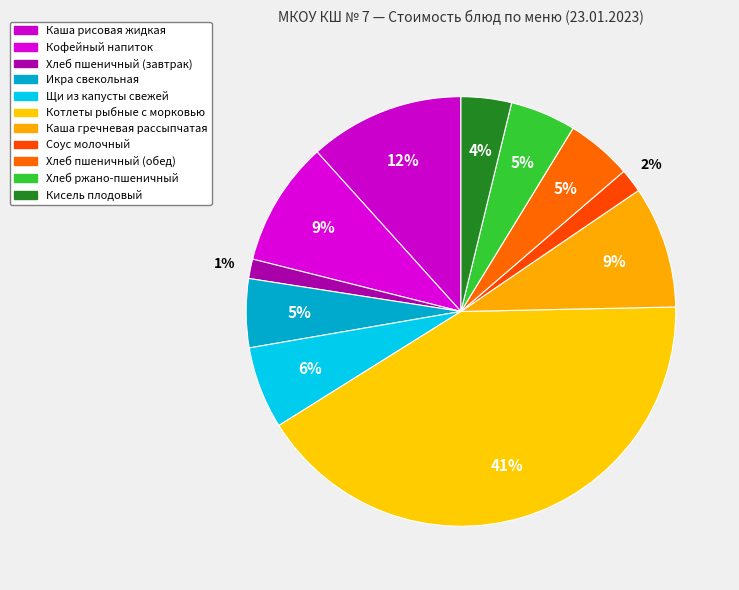

To the nearest percent, what is the average slice percentage?

9%